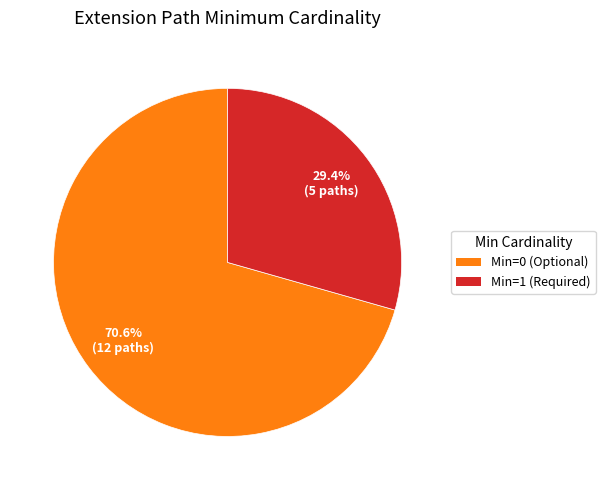

Is there a majority slice in this chart?

Yes